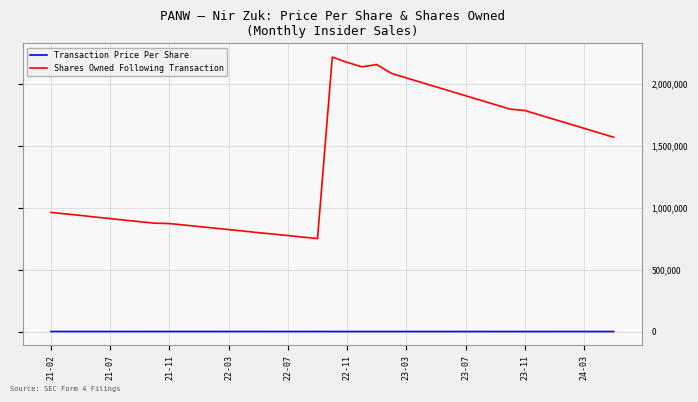

Which series has the largest total across all categories?

Shares Owned Following Transaction